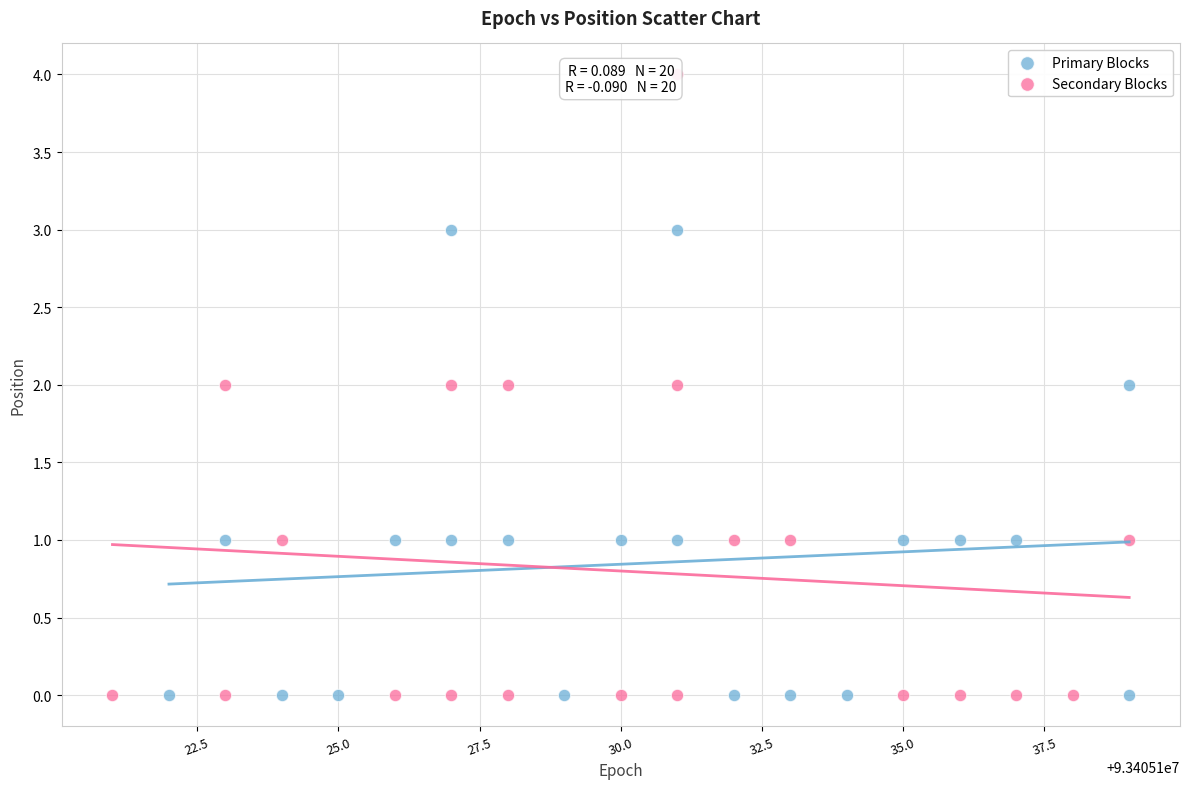

Which series has the widest spread of Y values?

Secondary Blocks